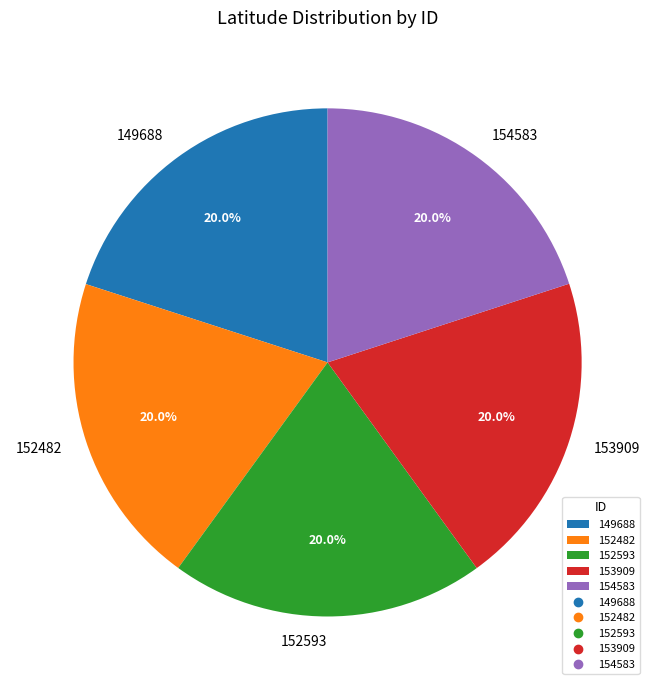

To the nearest percent, what is the combined percentage of 149688 and 154583?

40%